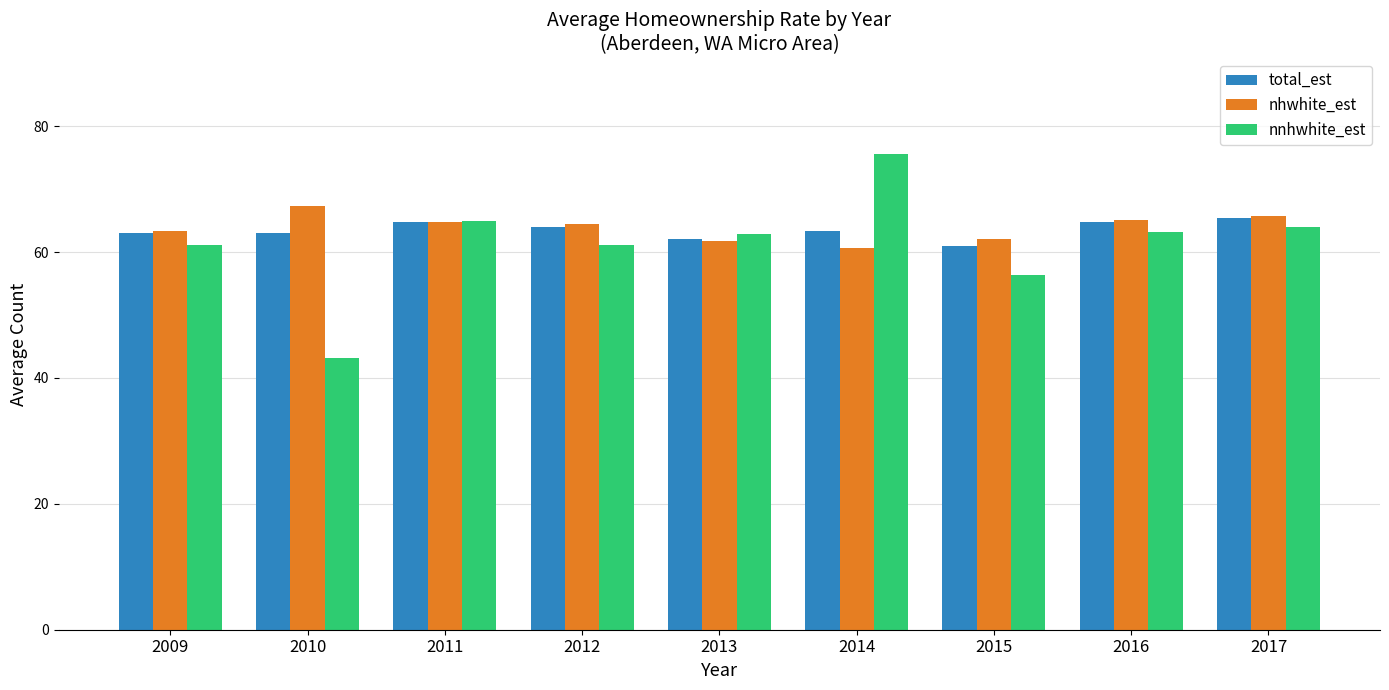

Rank the series by their maximum value, from lowest to highest.

total_est, nhwhite_est, nnhwhite_est